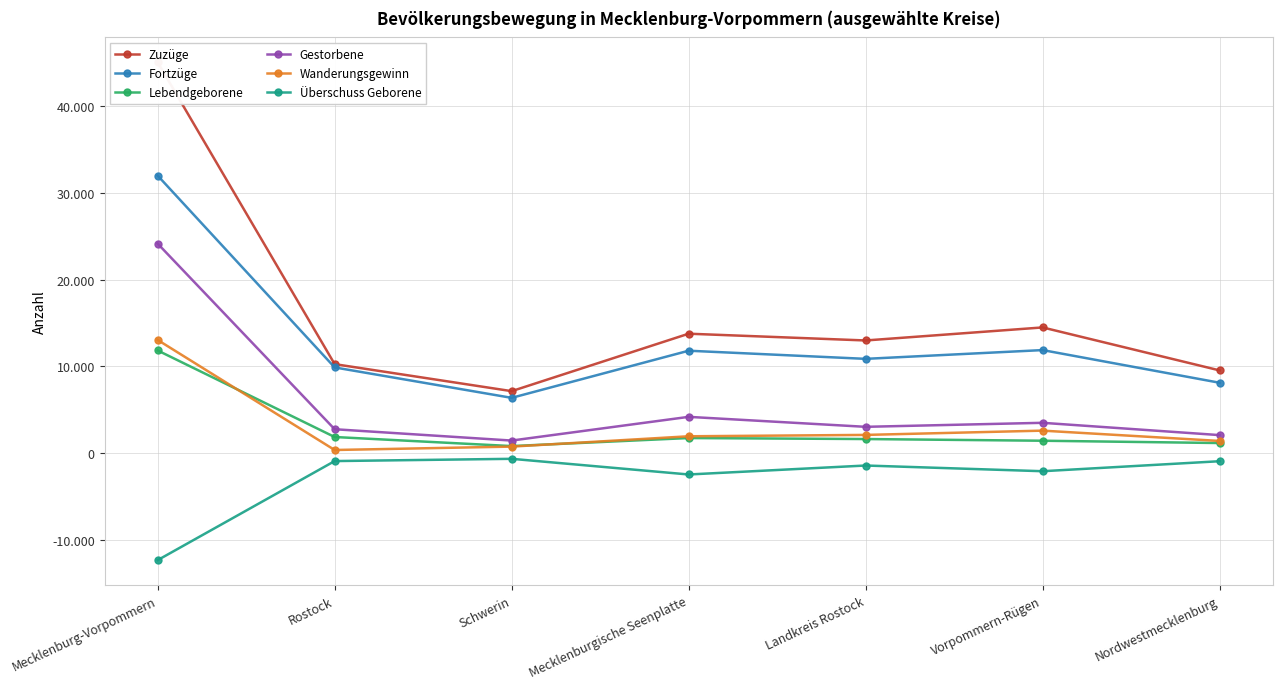

What is the average value of the Lebendgeborene series?

2940